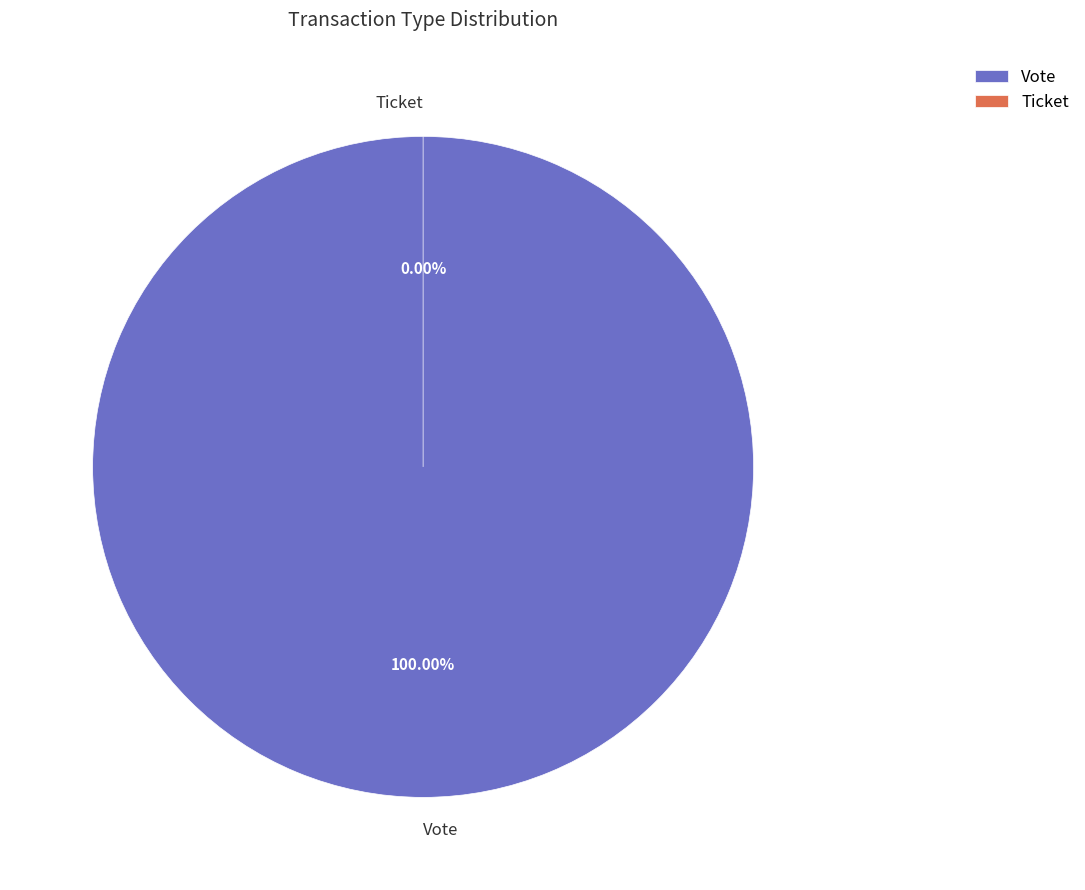

What is the largest slice in the pie chart?

Vote